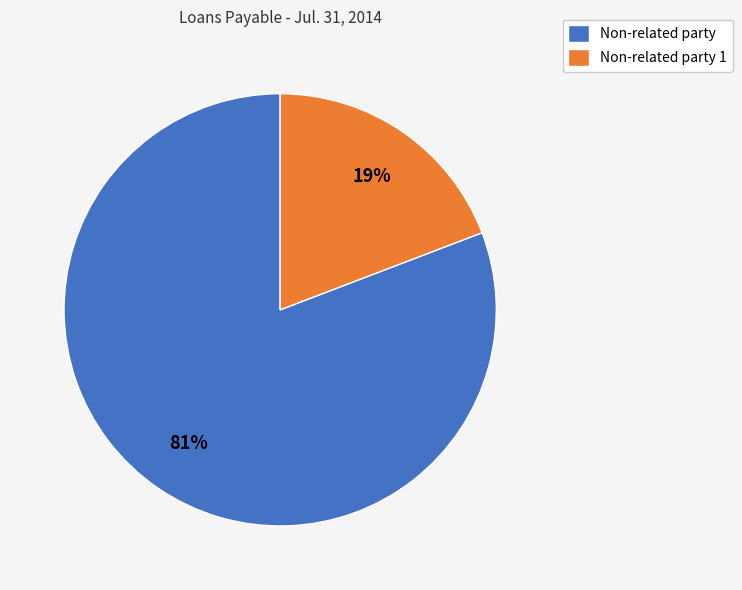

Count the number of slices in the pie.

2